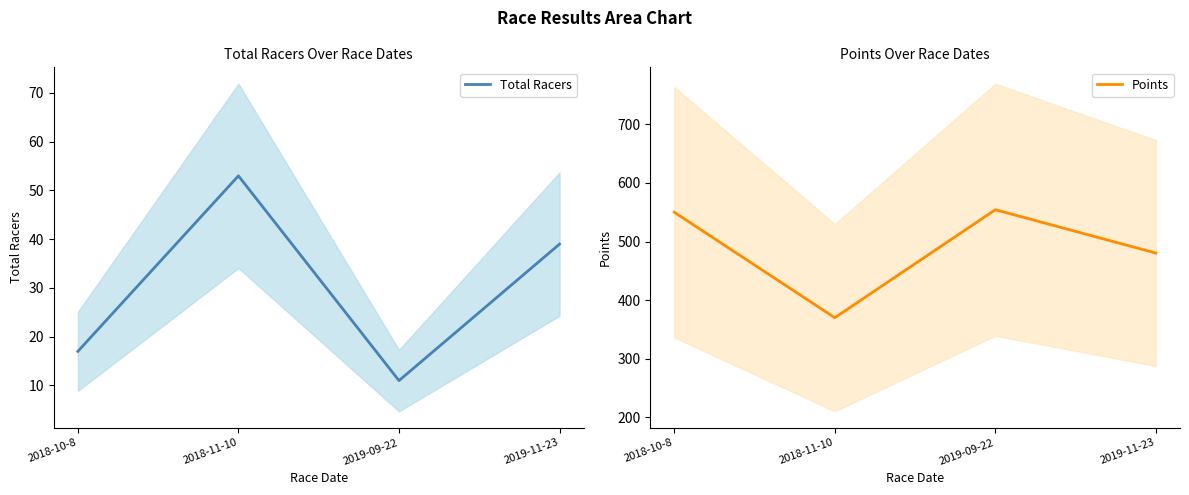

List the labels in order of Points value, largest first.

2019-09-22, 2018-10-8, 2019-11-23, 2018-11-10